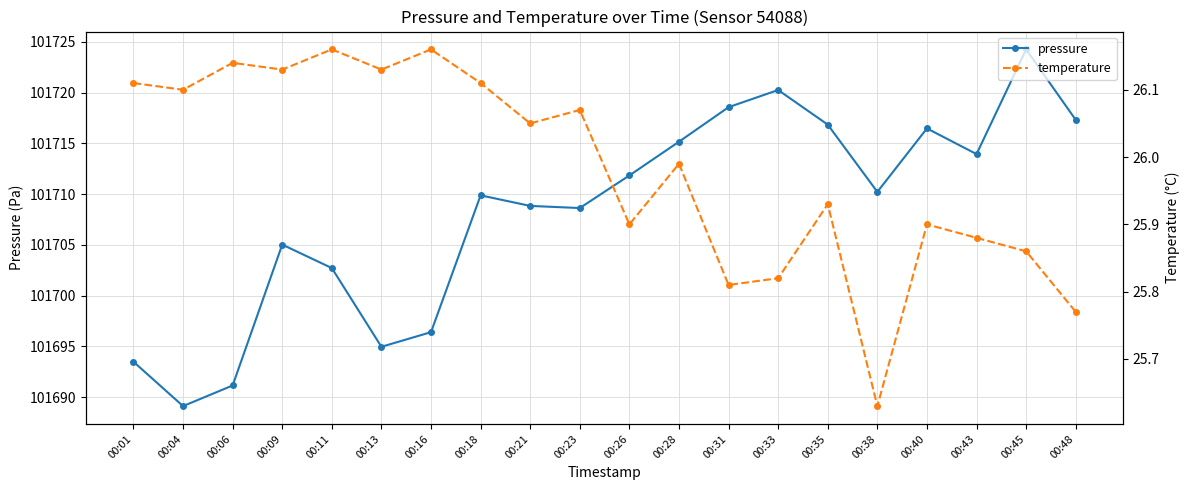

Between 00:01 and 00:21, which is larger?

00:21